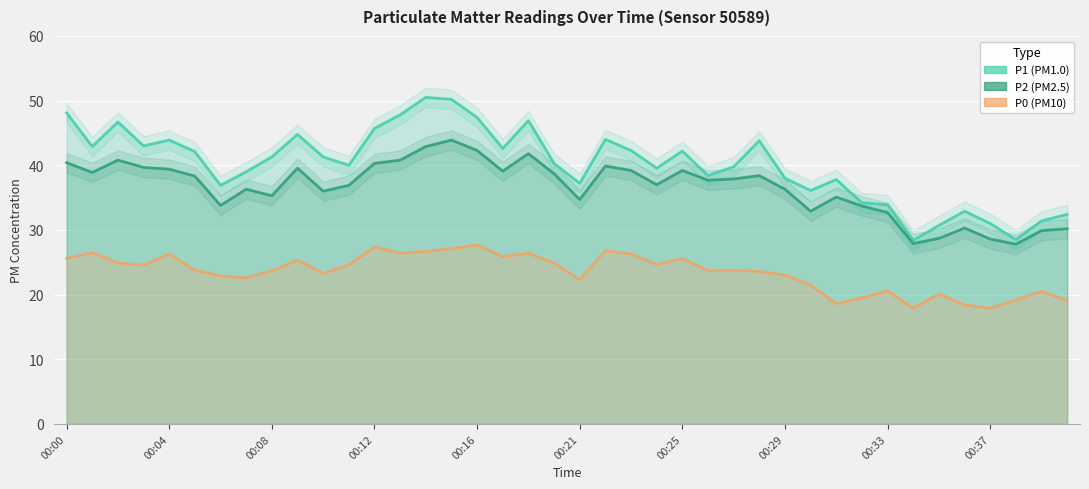

What is the label of the 24th point from the right?

00:16